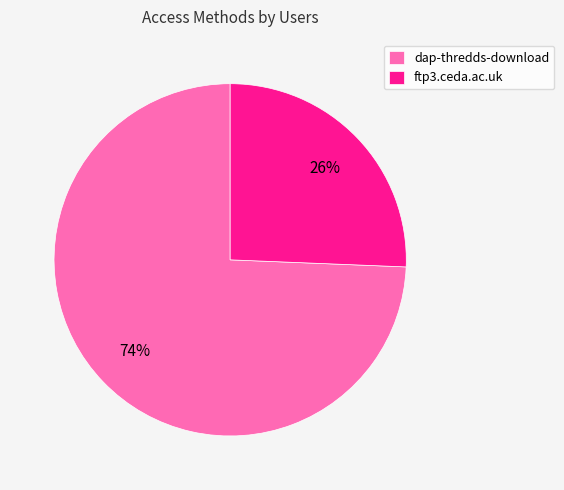

Does ftp3.ceda.ac.uk account for over 50% of the chart?

No